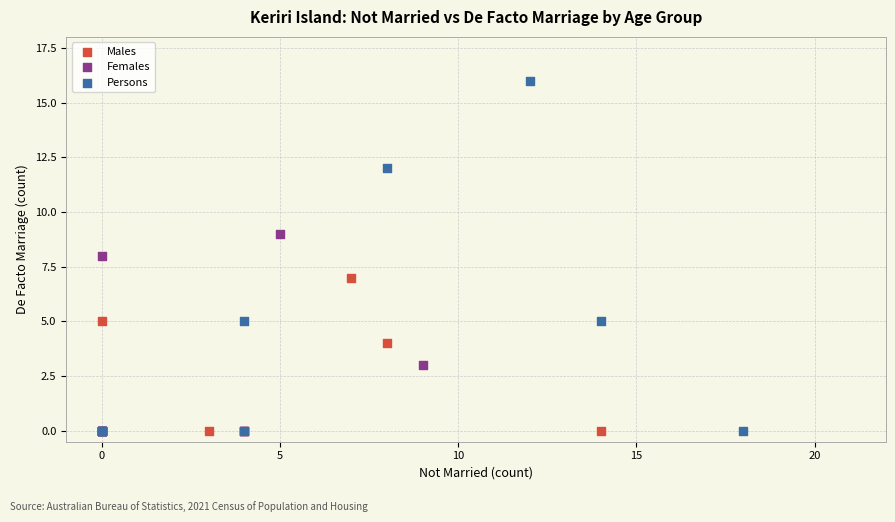

Which series contains the highest Y value?

Persons